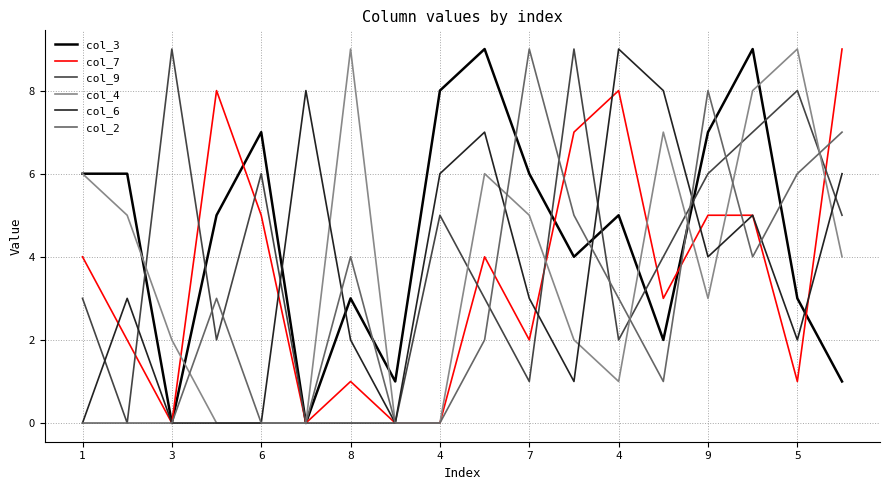

Which series has the largest total across all categories?

col_3